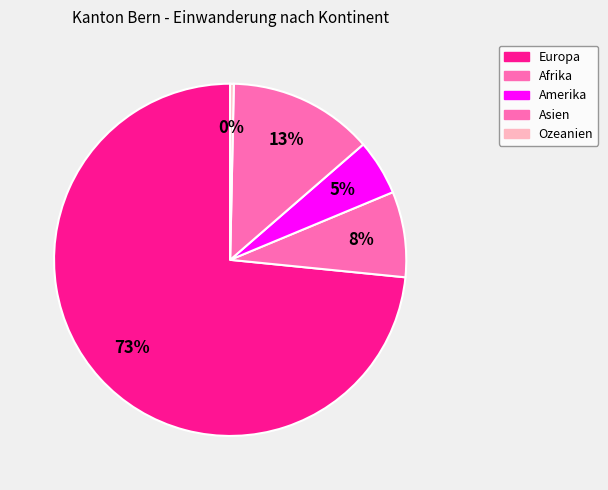

How many segments does this pie chart have?

5